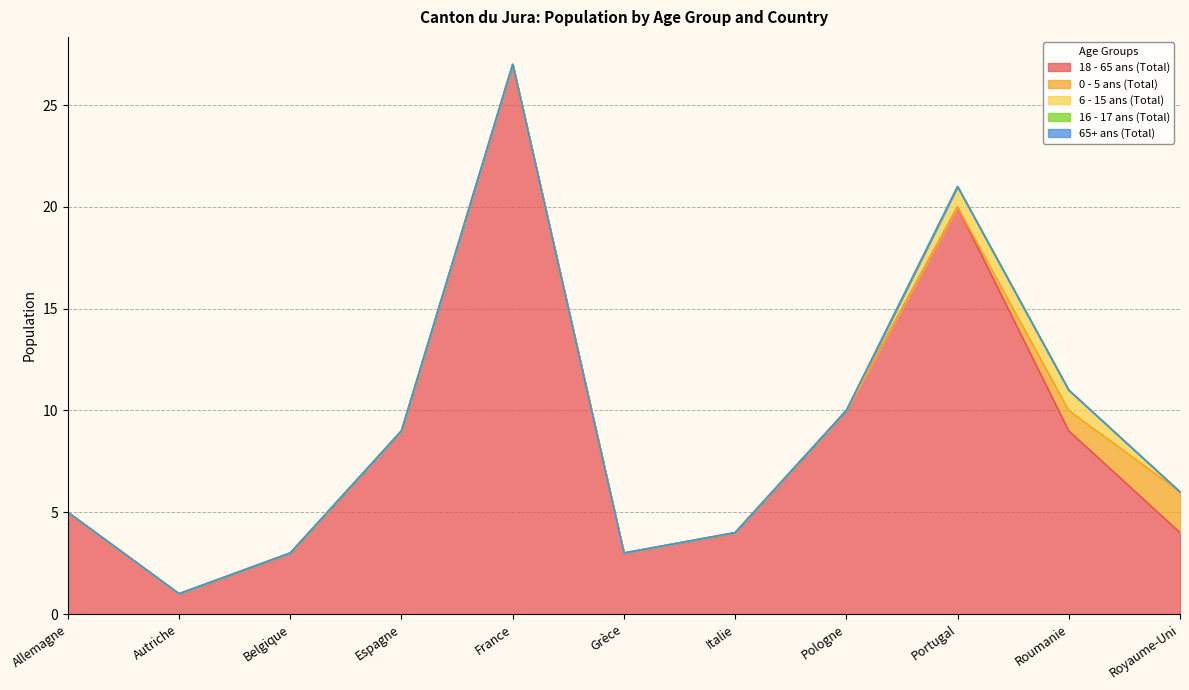

What is the difference between the maximum and minimum values in the 0 - 5 ans (Total) series?

2